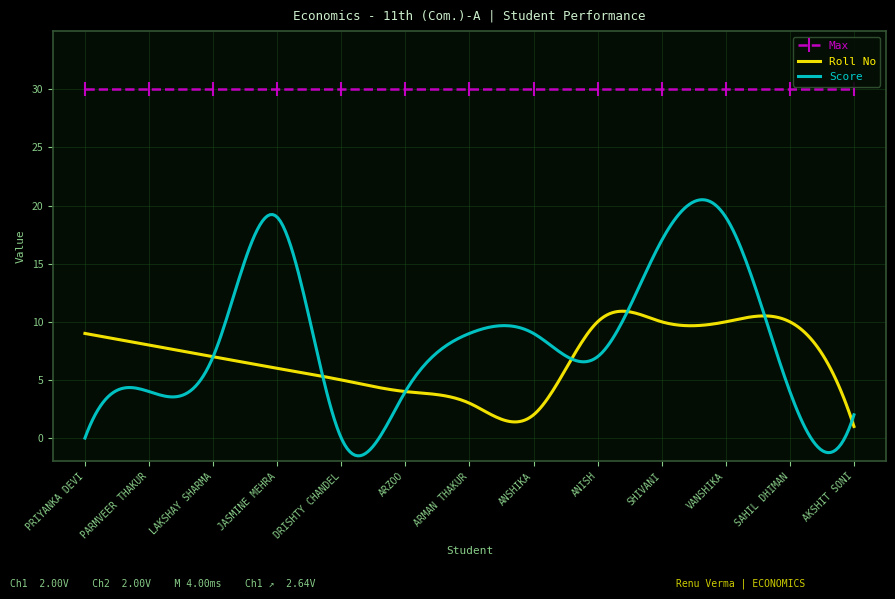

Reading left to right, extract all data points from this chart.

Roll No: 9	8	7	6	5	4	3	2	10	10	10	10	1
Score: 0	4	7	19	0	4	9	9	7	17	19	4	2
Max: 30	30	30	30	30	30	30	30	30	30	30	30	30